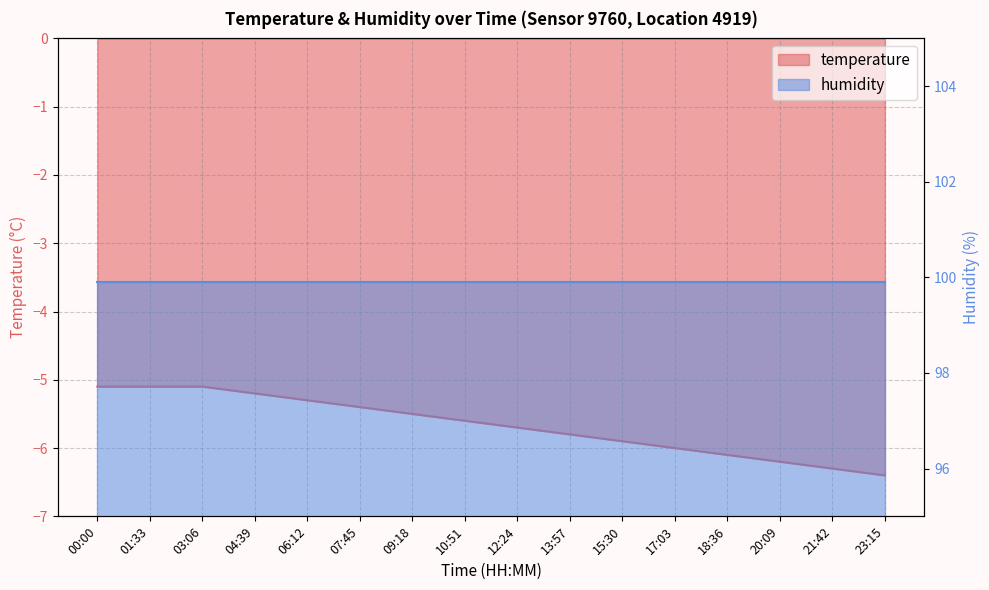

What is the label of the 5th point from the left?

06:12